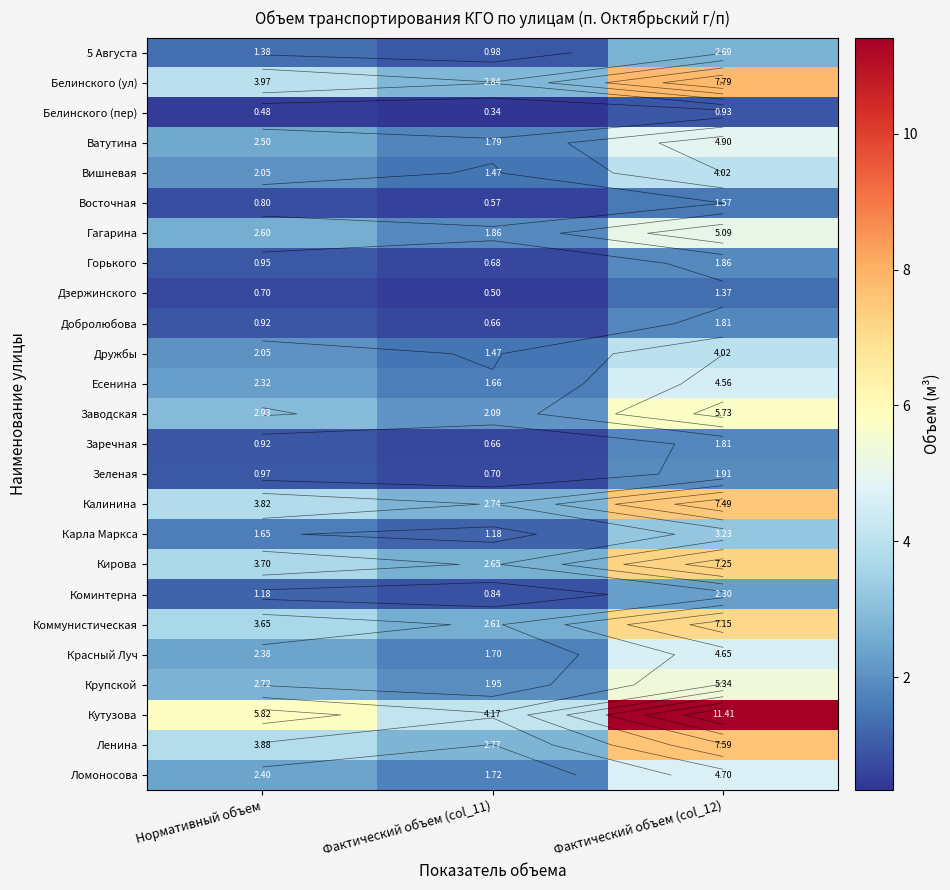

Which series has the largest total across all categories?

Кутузова